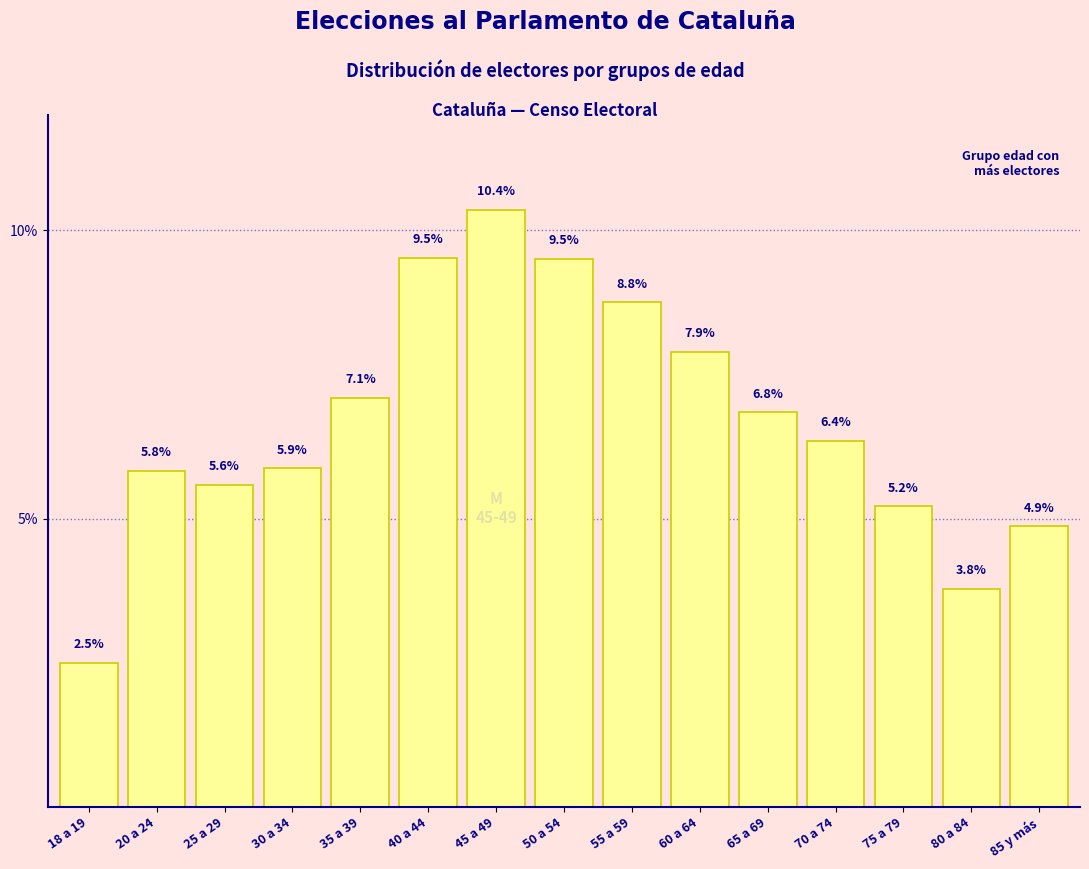

Are the bars horizontal?

No